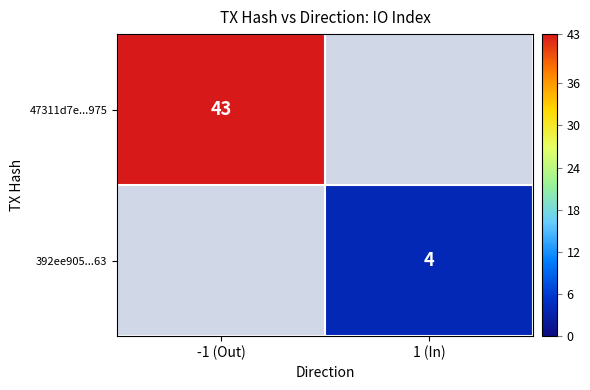

True or false: 47311d7e...975 has a value of 74 at -1 (Out).

False